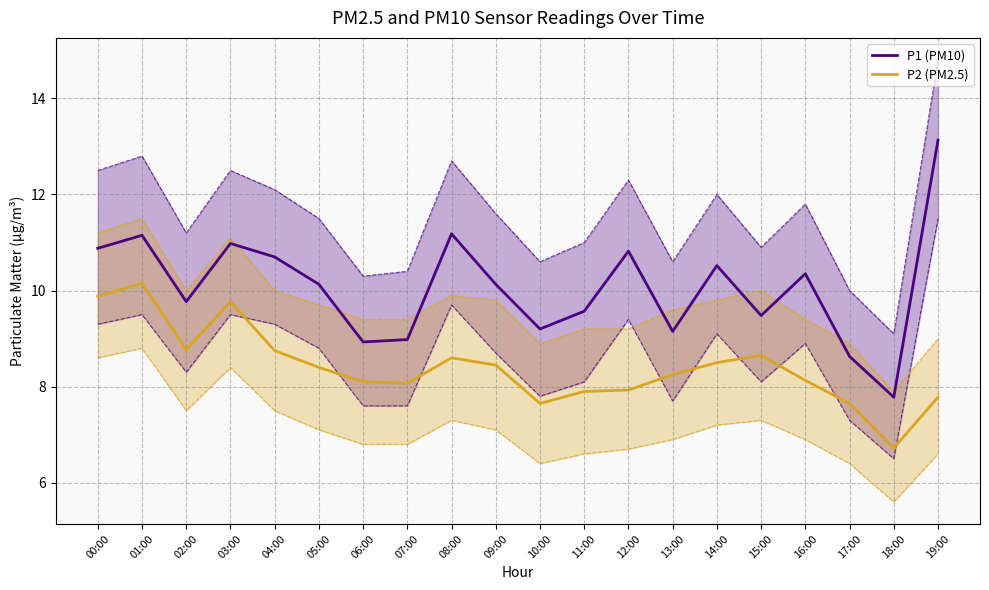

How many interior local peaks does the P2 (PM2.5) series have?

4